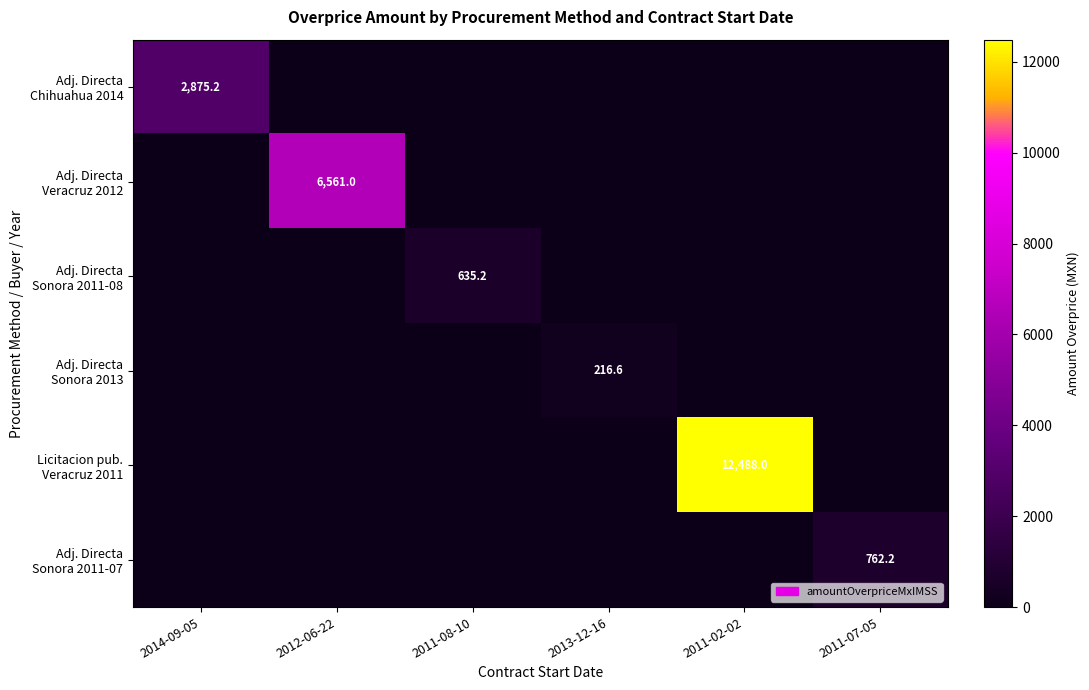

The Licitacion pub. Veracruz 2011 series shows -4786.1 at 2011-07-05. True or false?

False